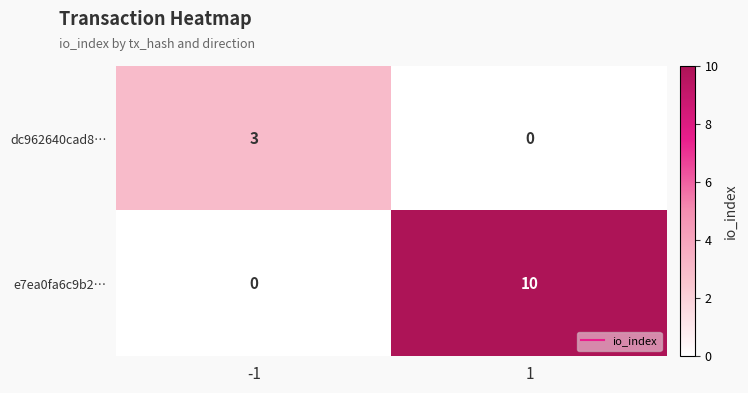

Which series has the largest total across all categories?

e7ea0fa6c9b2…